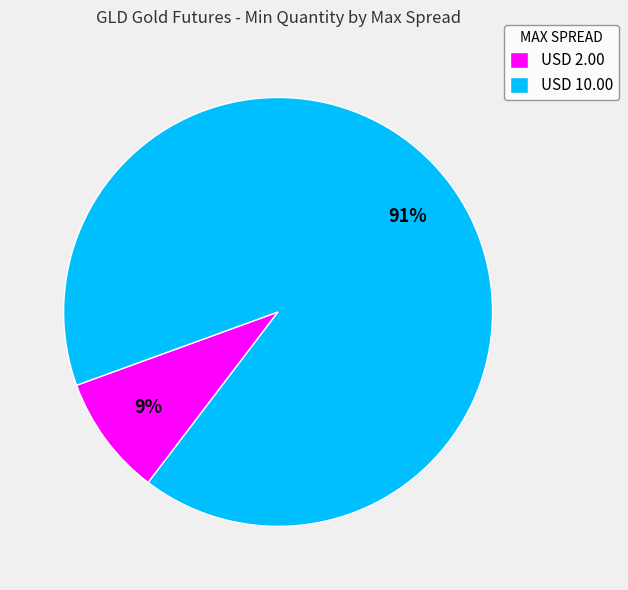

What is the largest slice in the pie chart?

USD 10.00